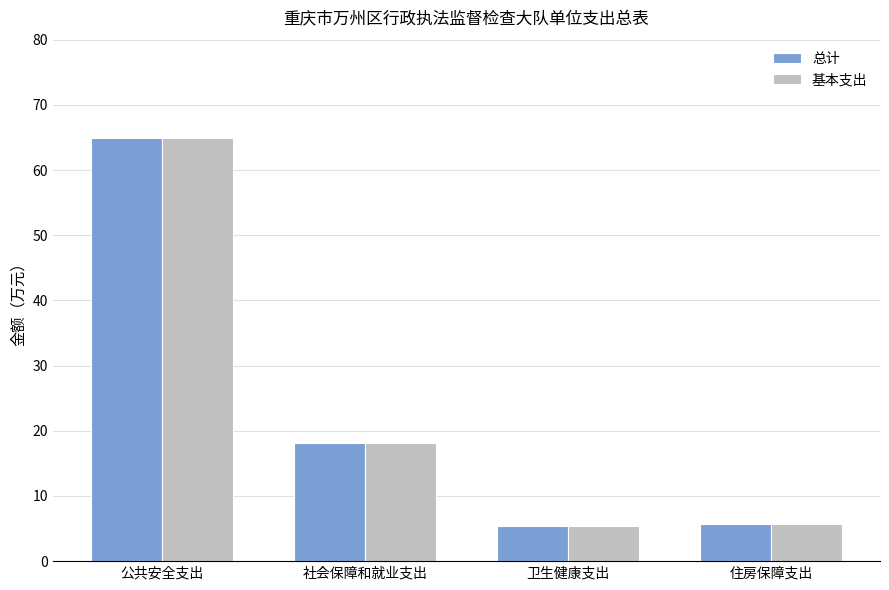

What is the sum of the 基本支出 values at 社会保障和就业支出 and 住房保障支出?

23.9